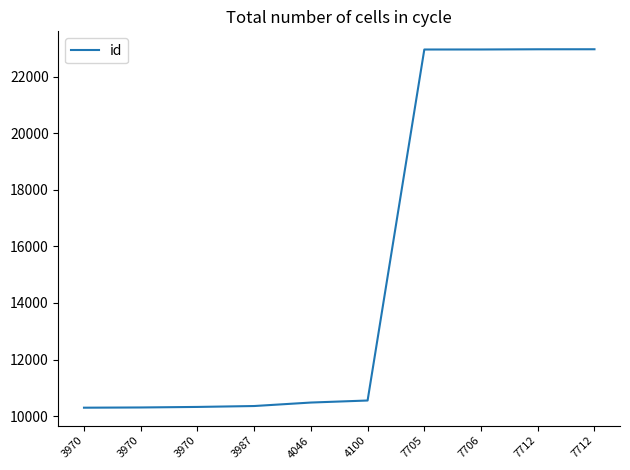

Which label corresponds to the smallest value in the chart?

3970